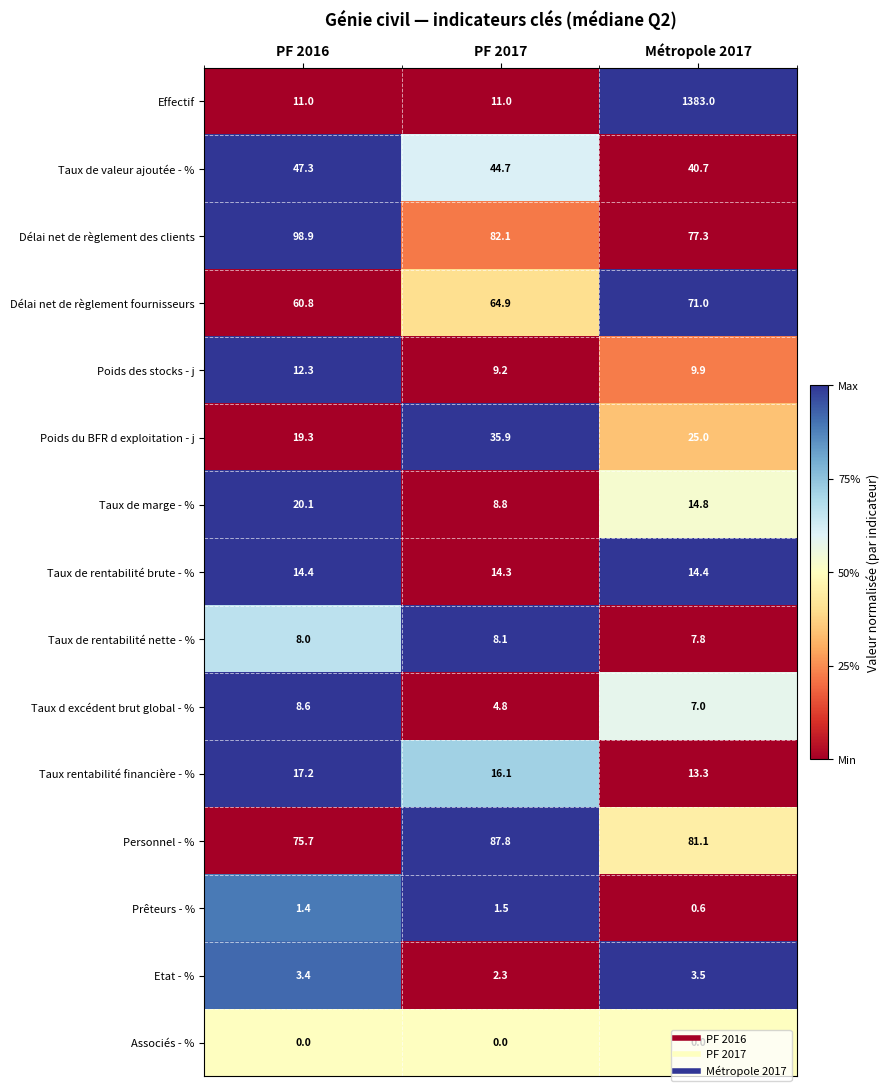

How many distinct data groups are displayed?

15